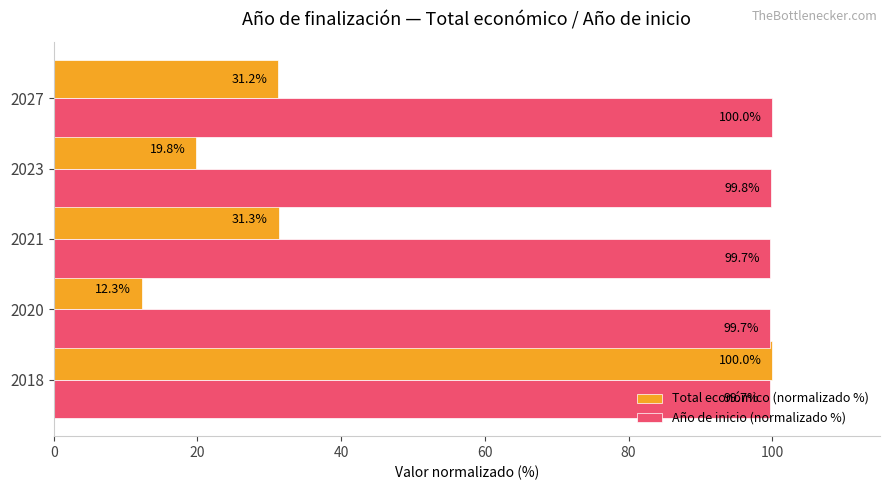

Which series changed the most between 2020 and 2027?

Total económico (normalizado %)